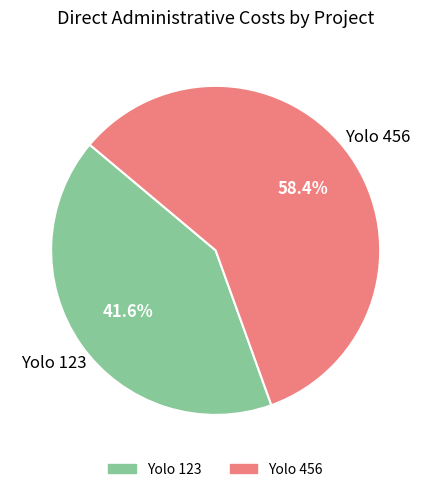

How many slices are in this pie chart?

2